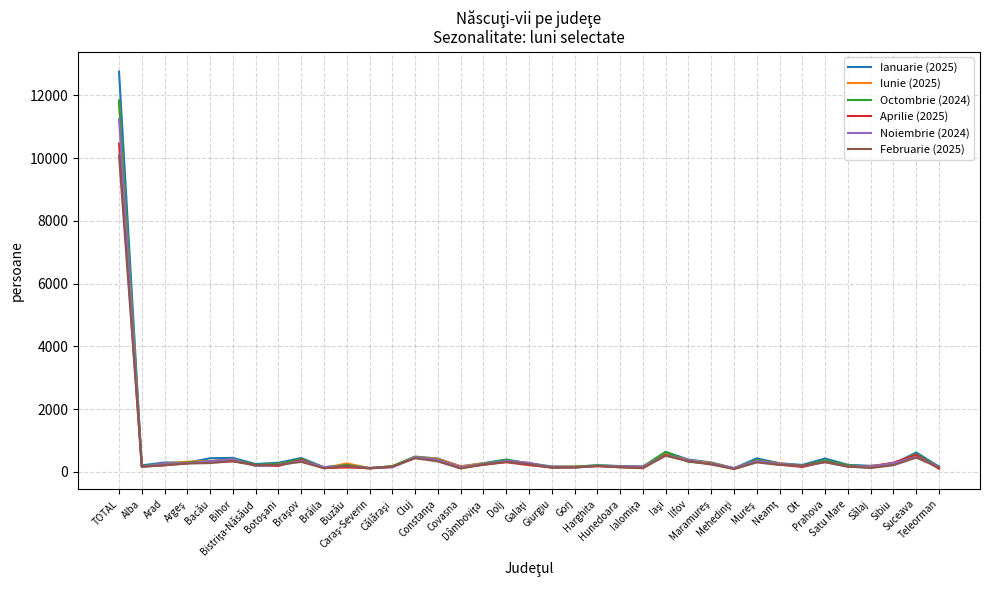

Which series has the widest spread of values?

Ianuarie (2025)